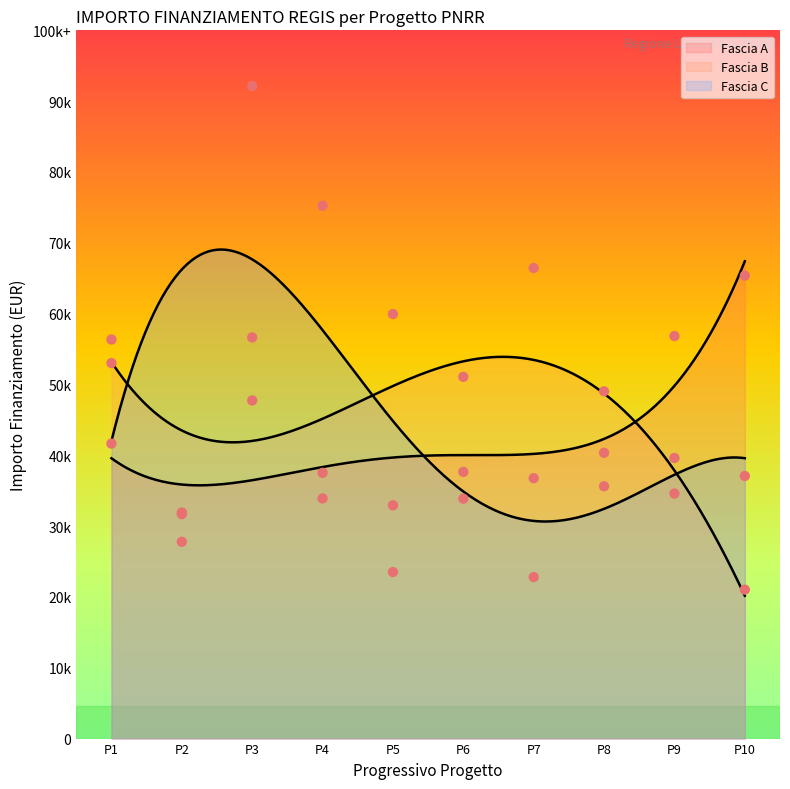

Which series reaches the maximum Y coordinate?

Fascia C